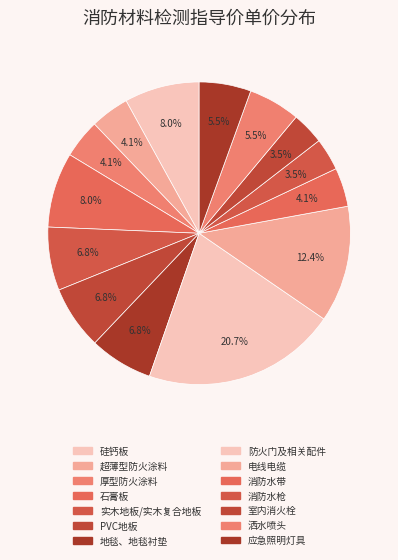

True or false: 室内消火栓 accounts for 3% of the total.

True